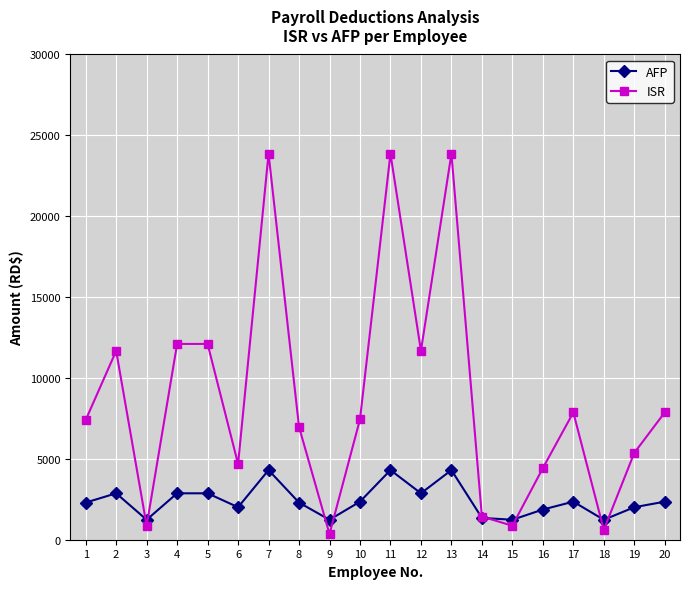

True or false: ISR has more than 2 points higher than both neighbors.

True